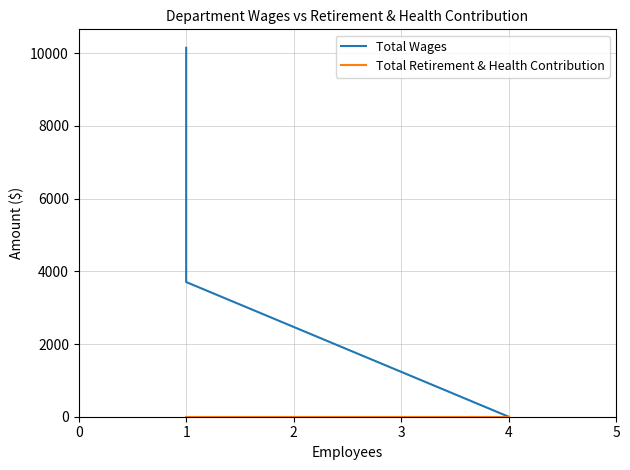

What is the value of the Total Wages point at the 1st from the left?

10149